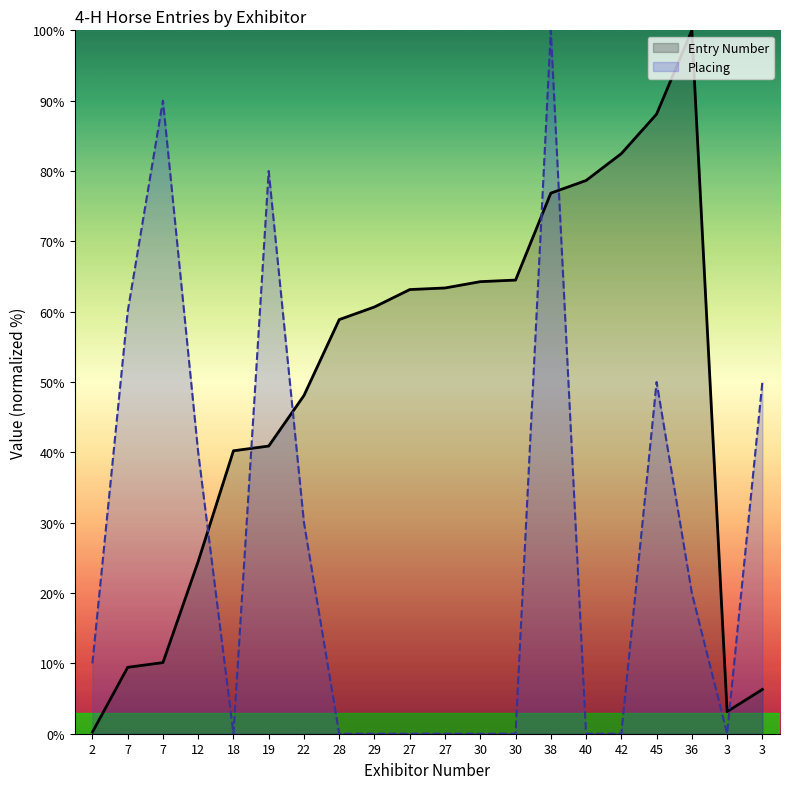

The value of Placing at 36 is 20.0. True or false?

True